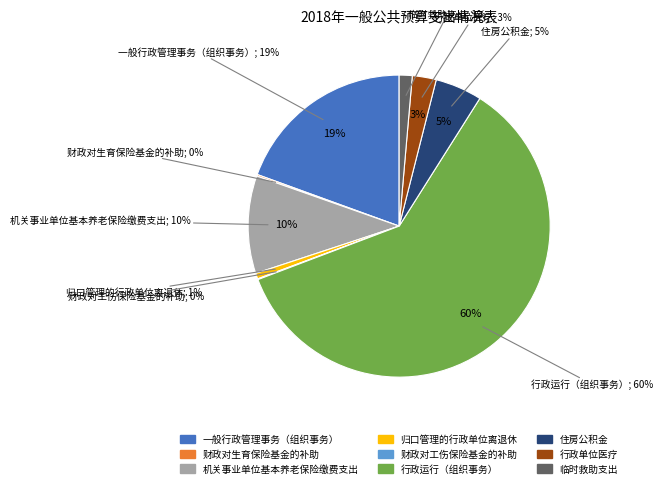

The 归口管理的行政单位离退休 slice represents 1% of the pie. True or false?

True